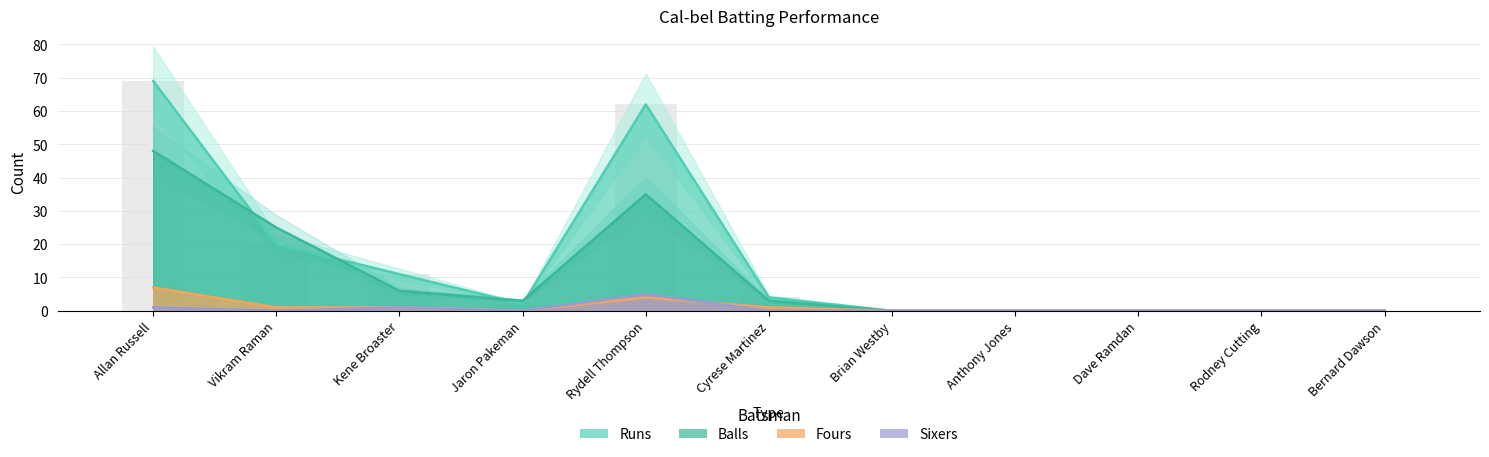

Rank the categories by Sixers value from lowest to highest.

Vikram Raman, Jaron Pakeman, Cyrese Martinez, Brian Westby, Anthony Jones, Dave Ramdan, Rodney Cutting, Bernard Dawson, Allan Russell, Kene Broaster, Rydell Thompson